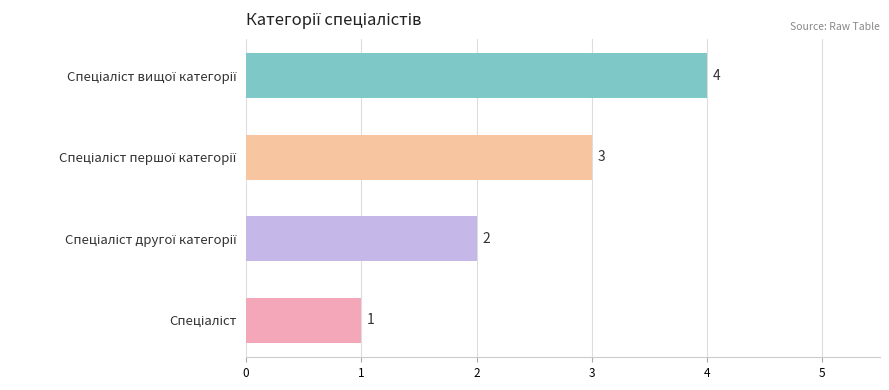

What is the difference between the maximum and minimum values?

3